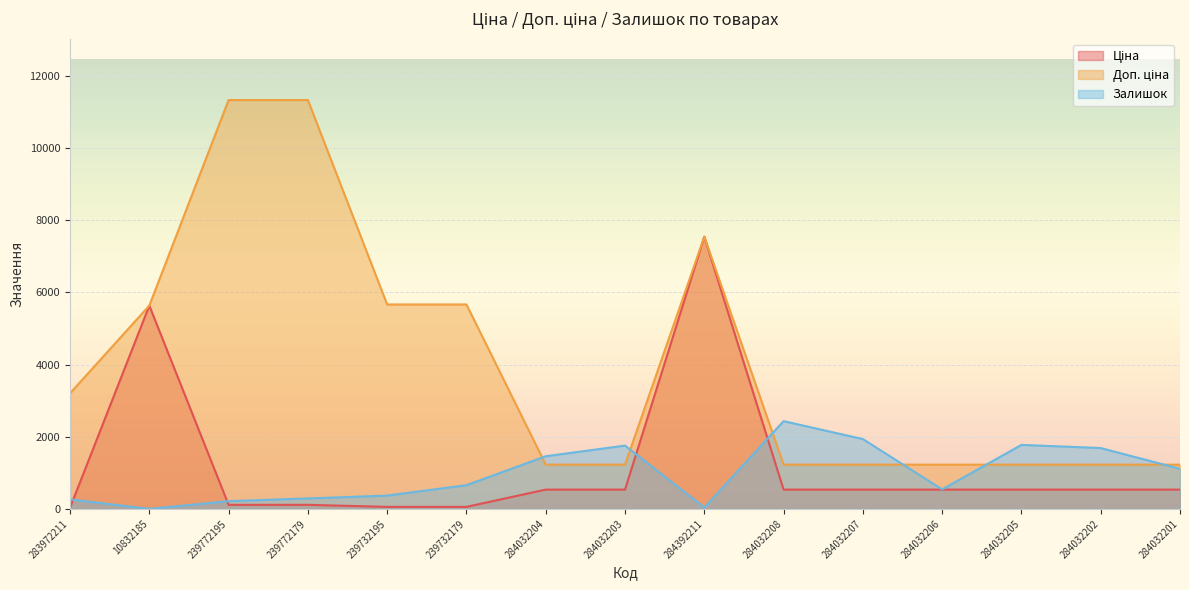

True or false: Залишок and Доп. ціна cross at least once.

True